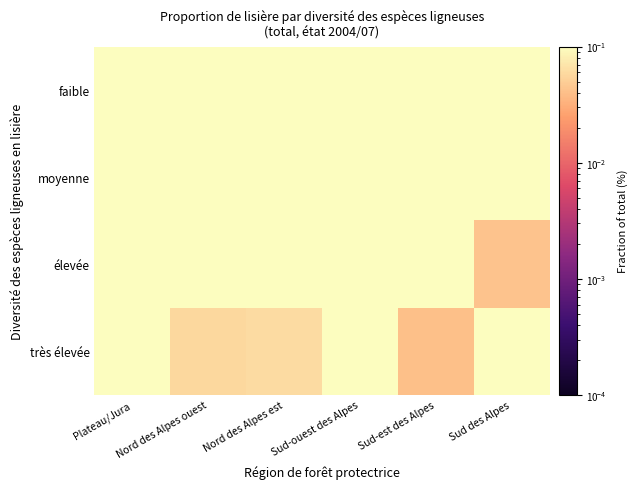

Reading left to right, extract all data points from this chart.

faible: Plateau/Jura=0.1	Nord des Alpes ouest=0.4	Nord des Alpes est=0.3	Sud-ouest des Alpes=0.2	Sud-est des Alpes=0.4	Sud des Alpes=0.3
moyenne: Plateau/Jura=0.4	Nord des Alpes ouest=0.4	Nord des Alpes est=0.4	Sud-ouest des Alpes=0.2	Sud-est des Alpes=0.3	Sud des Alpes=0.4
élevée: Plateau/Jura=0.2	Nord des Alpes ouest=0.2	Nord des Alpes est=0.2	Sud-ouest des Alpes=0.4	Sud-est des Alpes=0.3	Sud des Alpes=0.0
très élevée: Plateau/Jura=0.4	Nord des Alpes ouest=0.1	Nord des Alpes est=0.1	Sud-ouest des Alpes=0.2	Sud-est des Alpes=0.0	Sud des Alpes=0.3